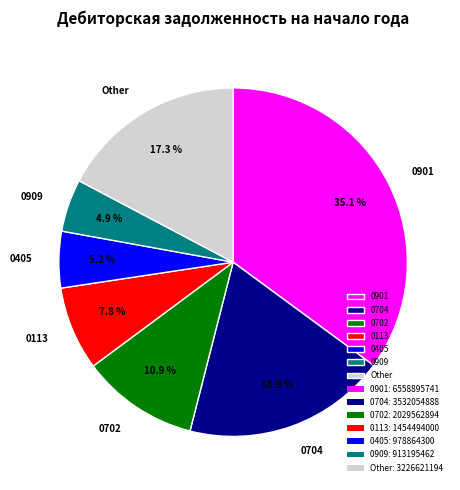

Which has a higher value, 0704 or 0901?

0901